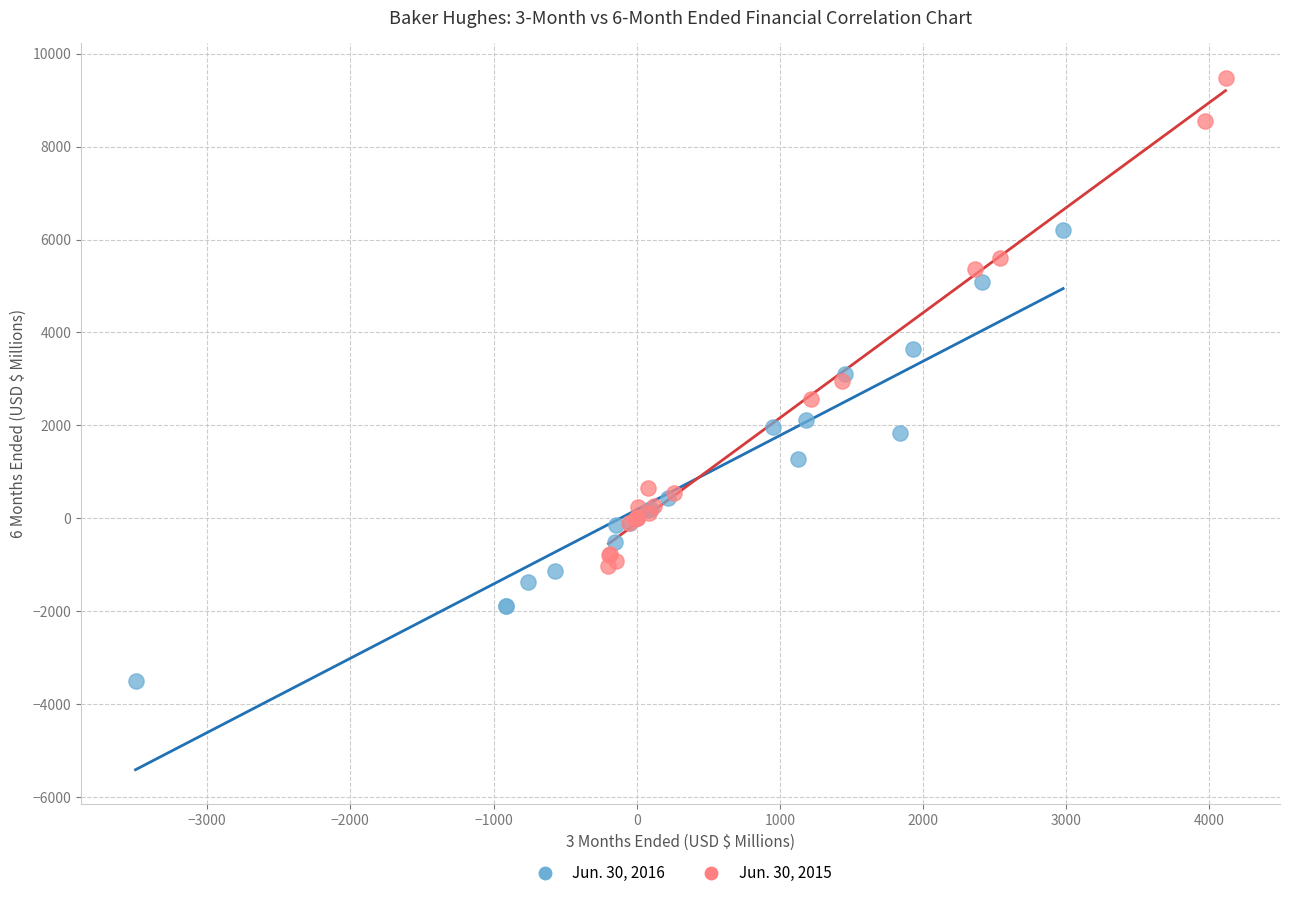

Which series contains the lowest Y value?

Jun. 30, 2016